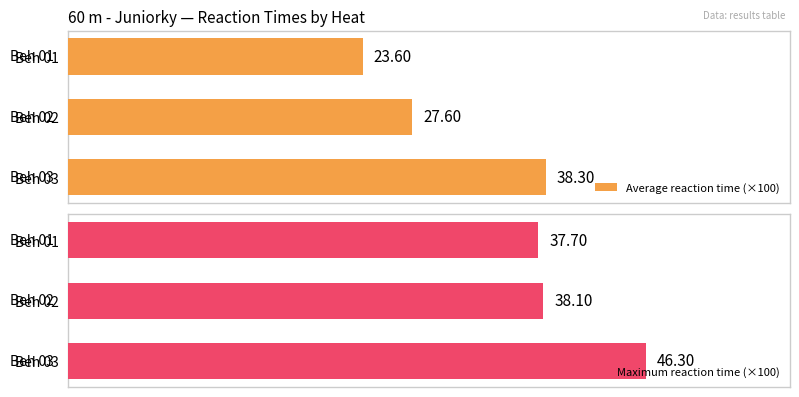

List the labels in order of Average reaction time (×100) value, smallest first.

Beh 01, Beh 02, Beh 03